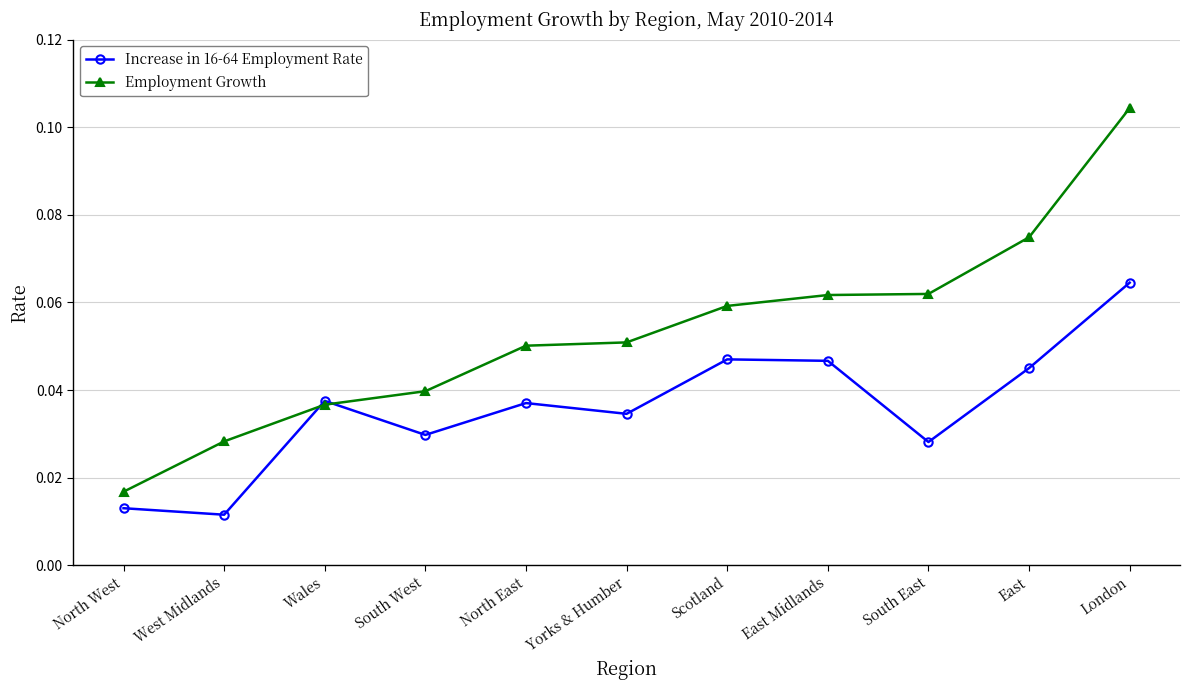

Which series ends up on top after the final intersection of Employment Growth and Increase in 16-64 Employment Rate?

Employment Growth